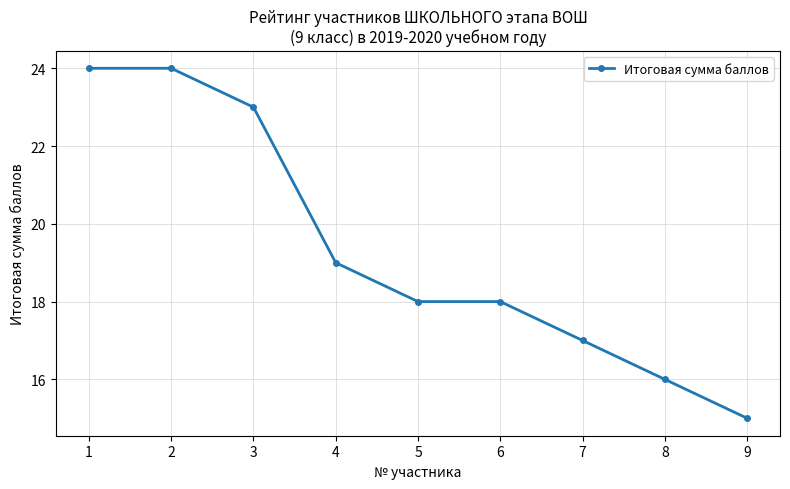

True or false: the data shows 4 at 9.

False